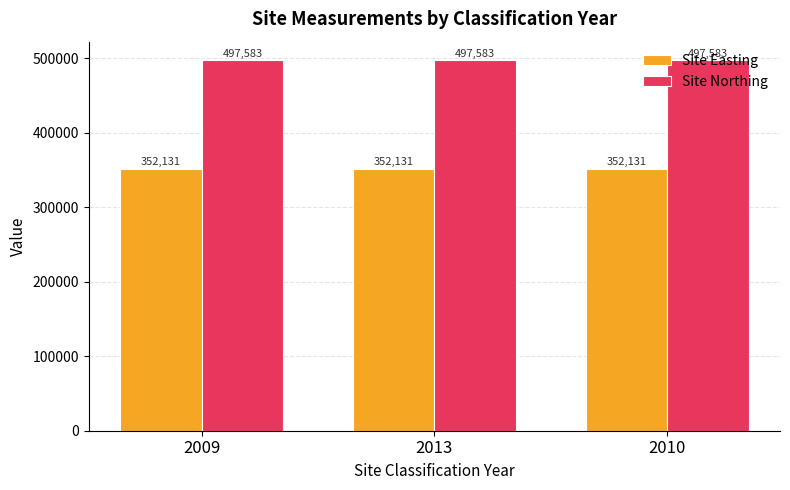

Which series has the largest total across all categories?

Site Northing